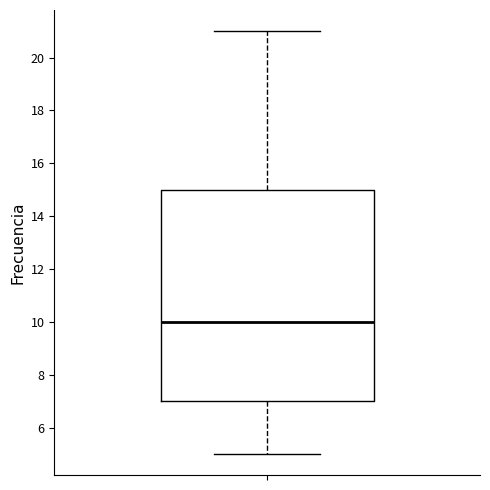

Where is the upper edge of the box on the y-axis? The values are not printed on the chart, so give them approximately, as read against the axis.

15